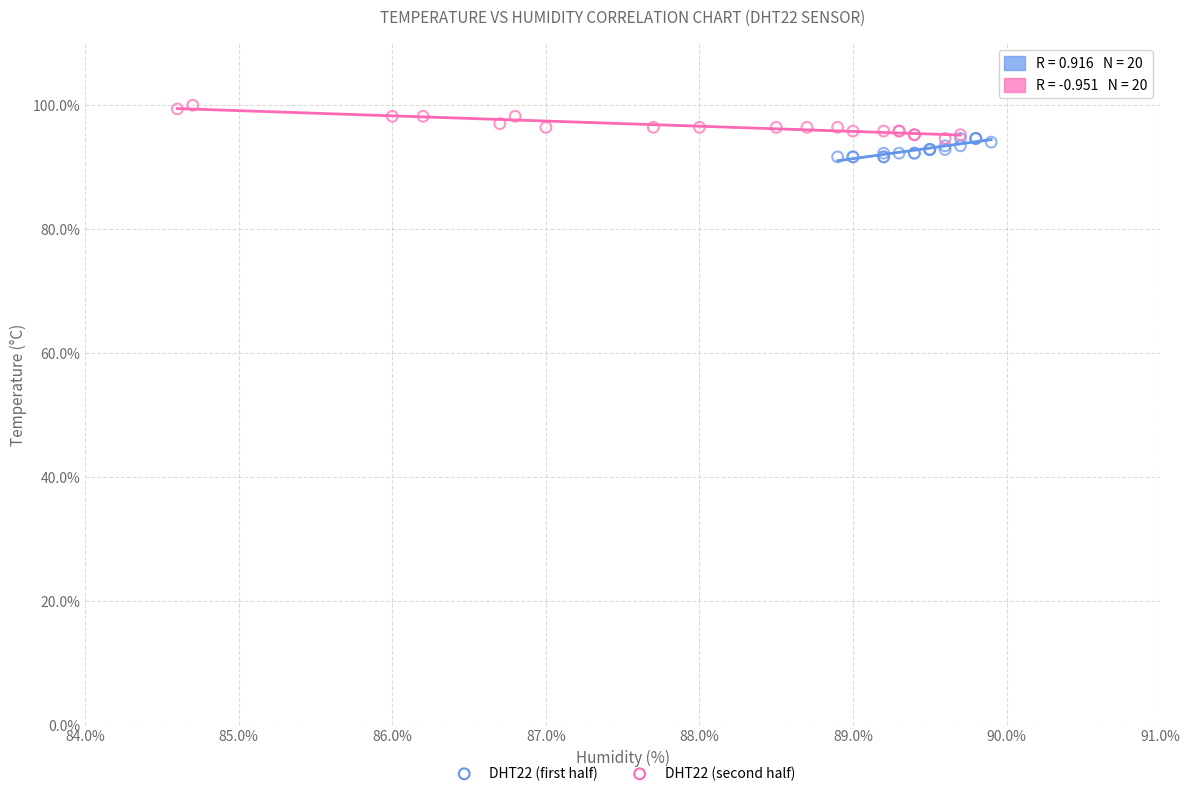

Which series contains the lowest Y value?

DHT22 (first half)